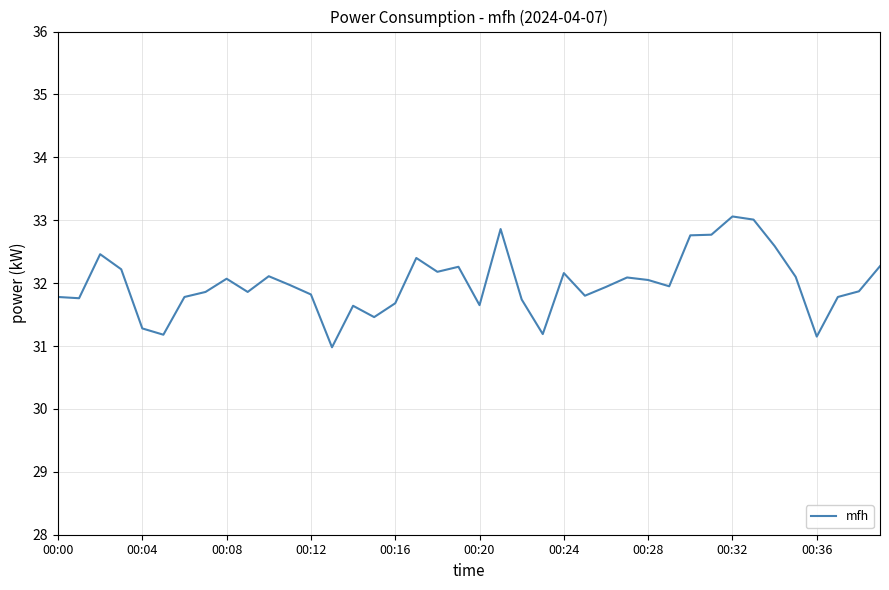

What is the smallest value displayed?

31.0